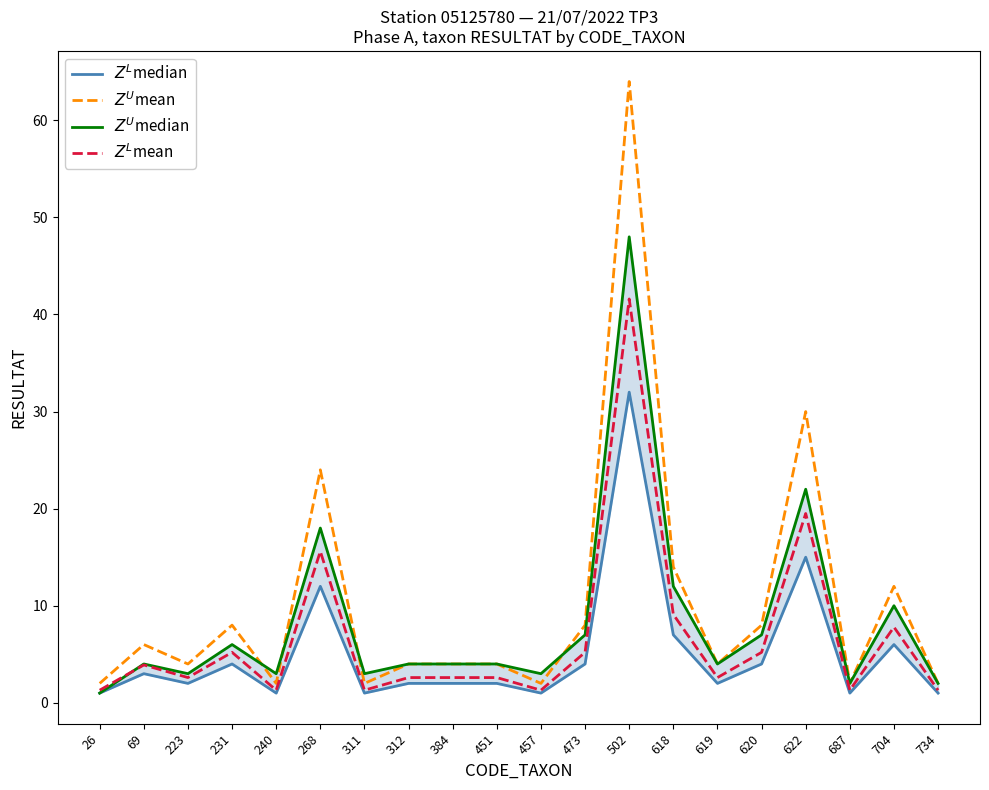

Which has a higher value, 622 or 704?

622